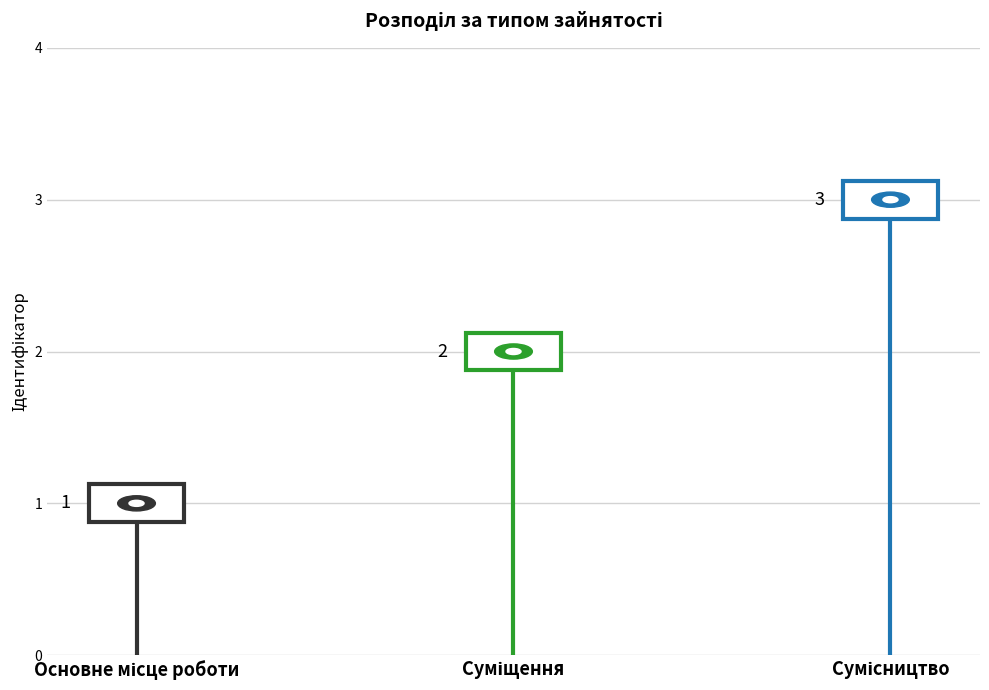

How many data points does each series have?

3